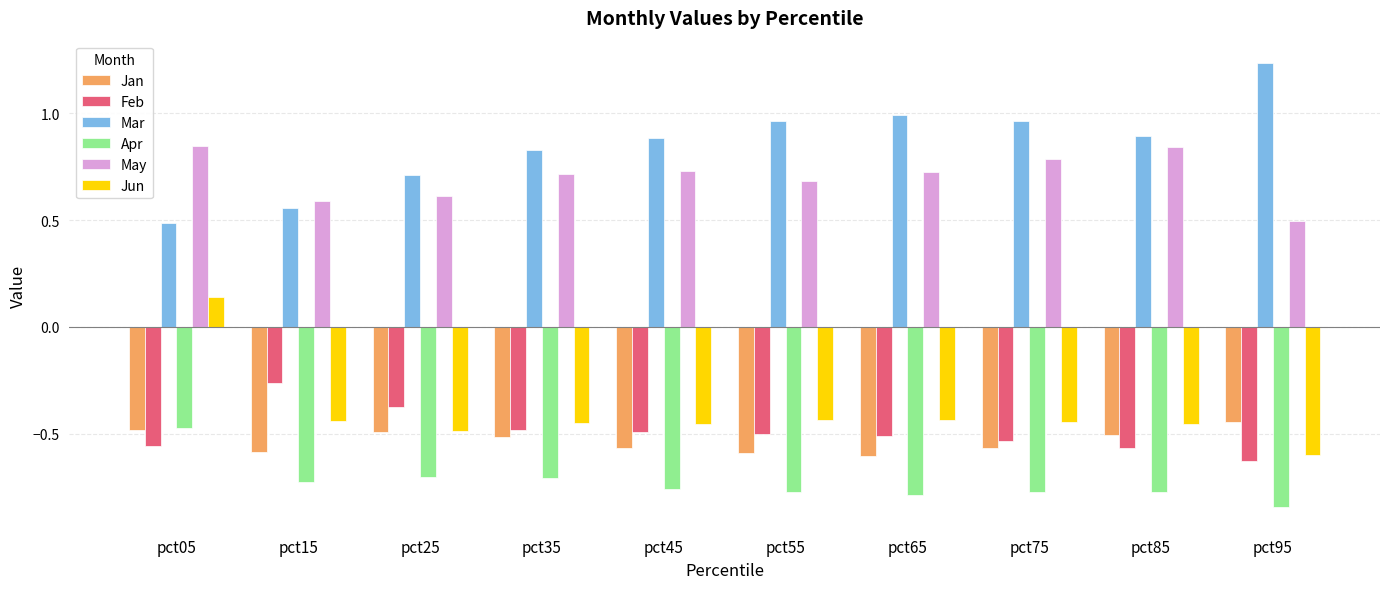

Which category has the highest value in the Feb series?

pct15